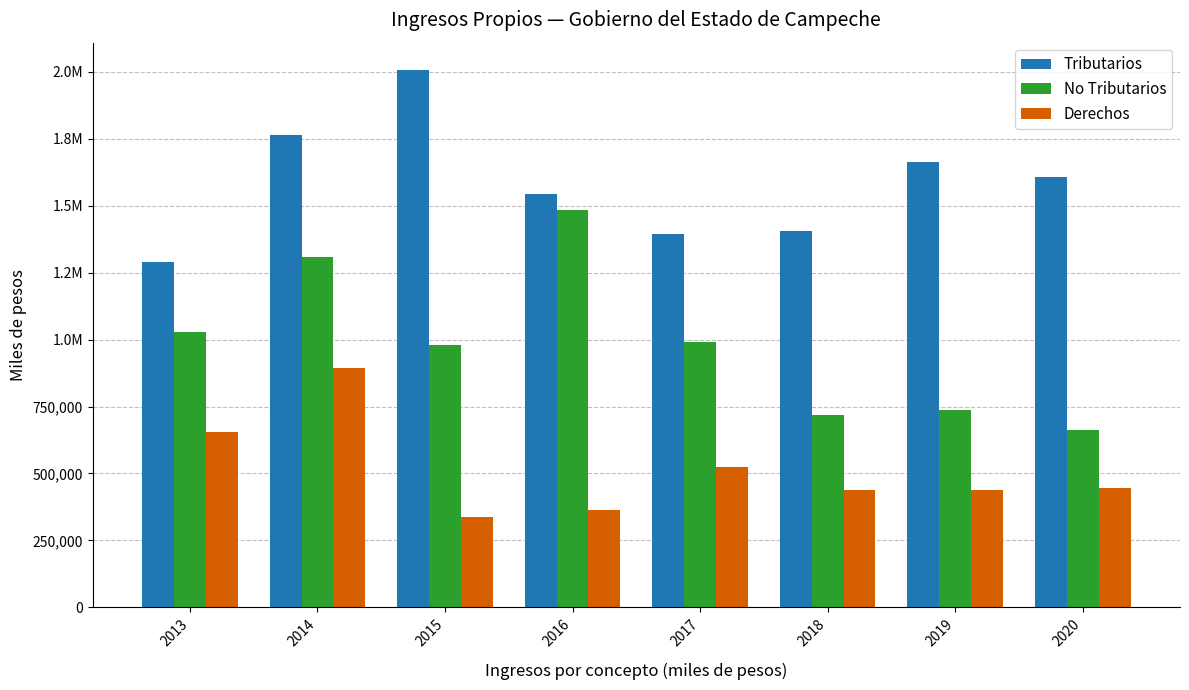

Reading right to left, extract all data points from this chart.

Tributarios: 1607999.5	1663901.0	1406515.0	1392720.7	1544655.0	2008375.0	1763506.0	1290273.0
No Tributarios: 663324.6	736878.0	717697.0	991272.3	1485026.0	979809.0	1308324.0	1029168.0
Derechos: 445215.5	439500.0	439842.0	522406.8	364522.0	336583.0	892036.0	653204.0